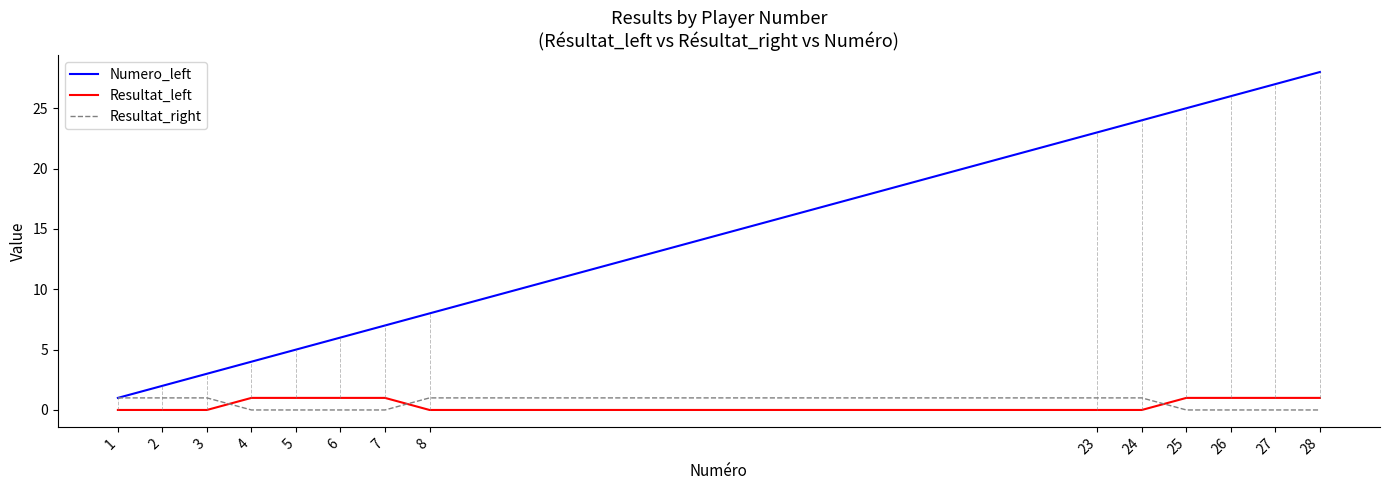

True or false: Numero_left and Resultat_left cross at least once.

False